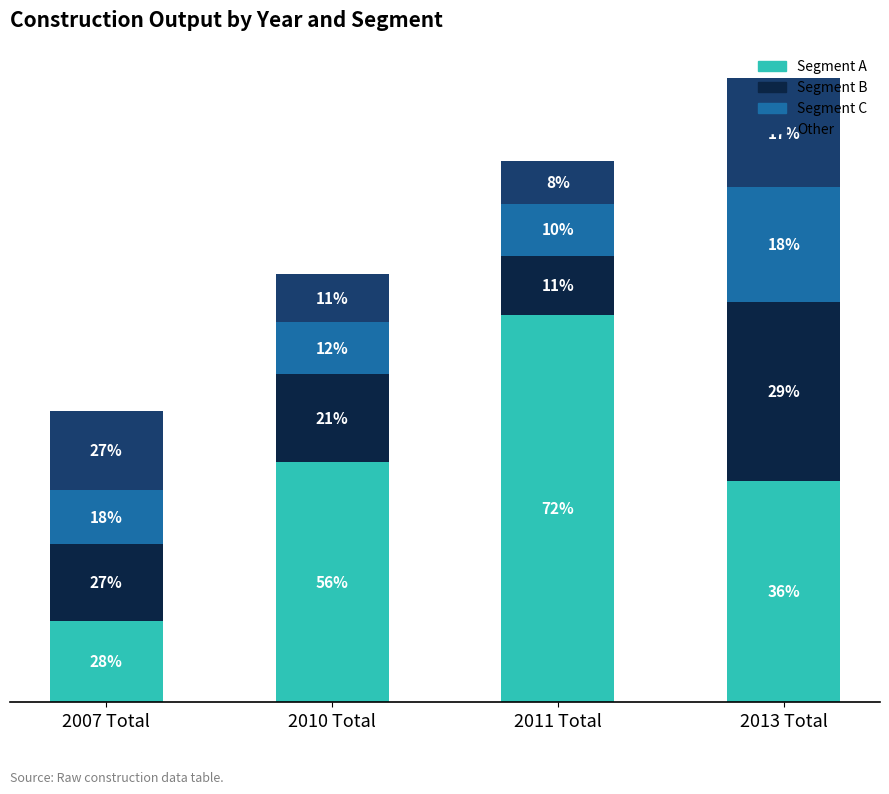

At which label does Segment A first exceed 13000?

2011 Total